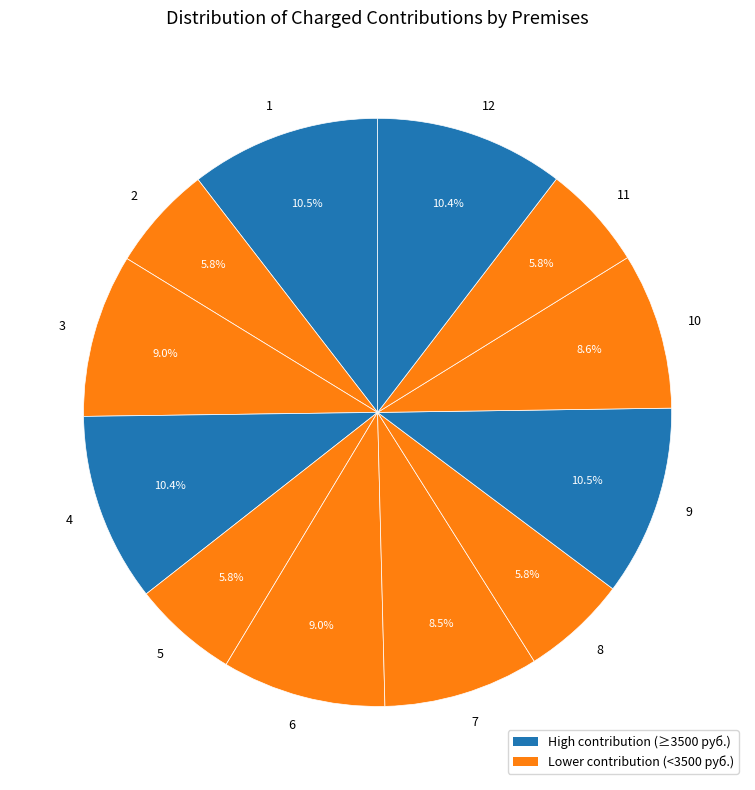

What percentage is the 10 slice, to the nearest percent?

9%